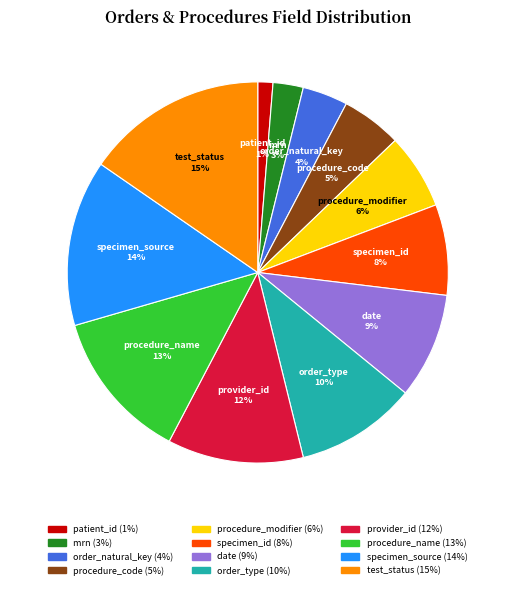

What is the largest slice in the pie chart?

test_status